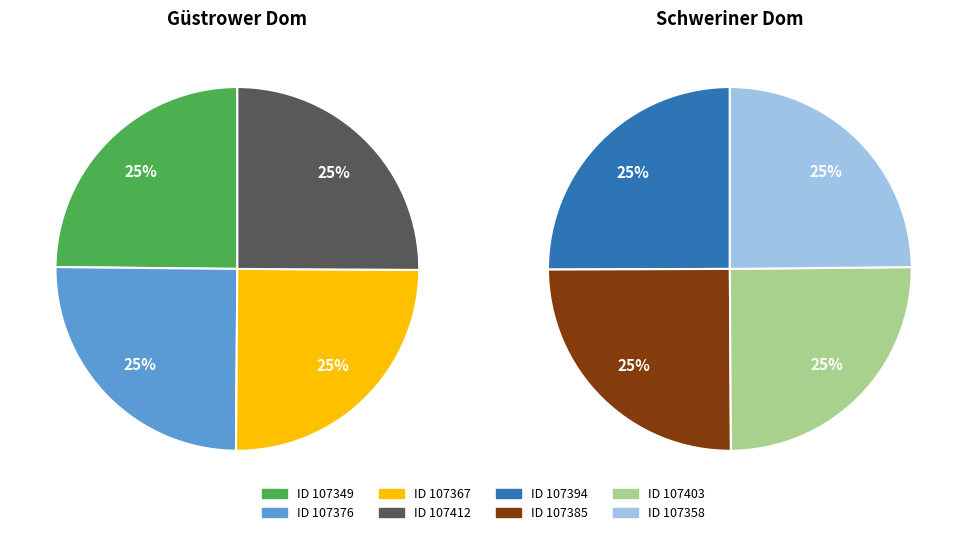

Which category has the smallest portion of the pie?

107349